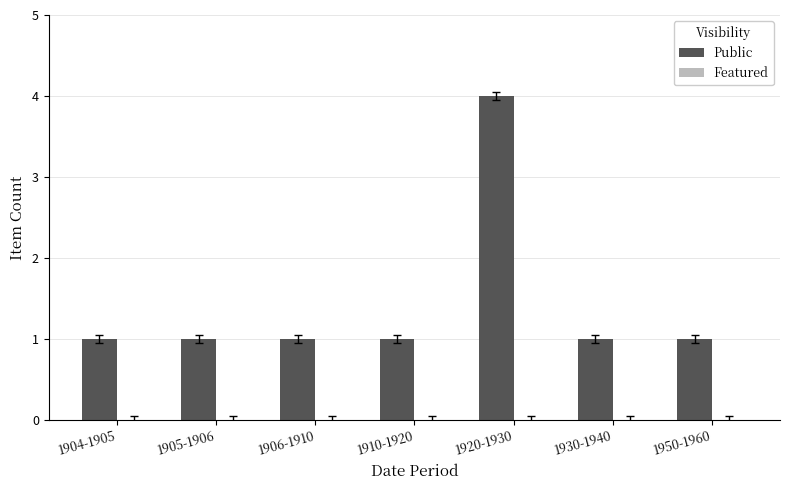

At which category does the chart reach its peak across all series?

1920-1930